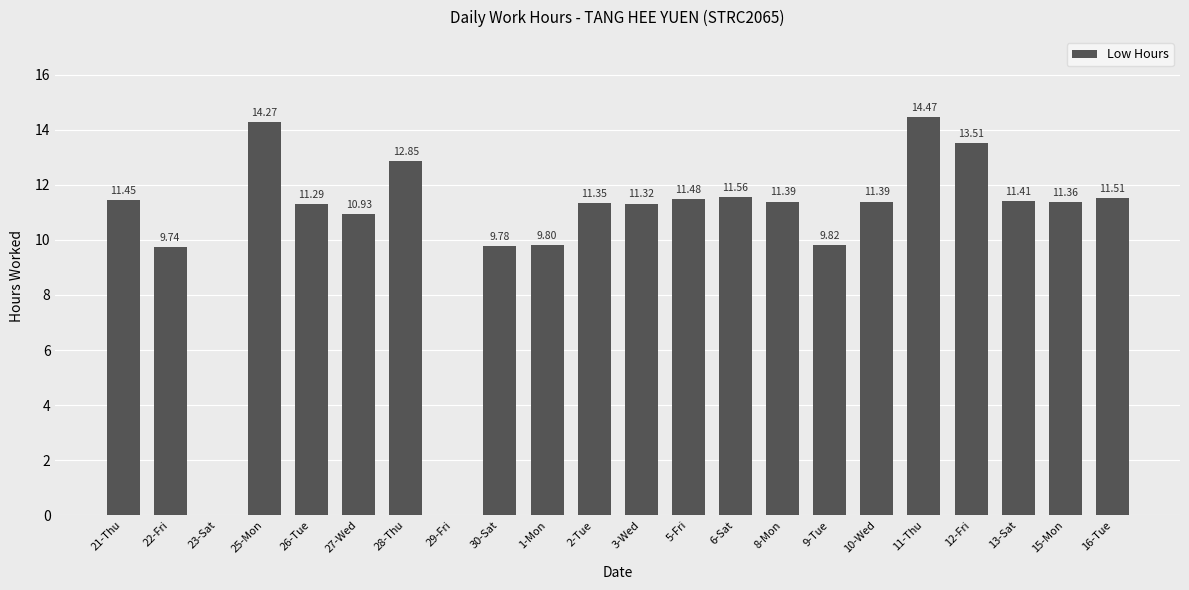

How many categories are shown in the chart?

22